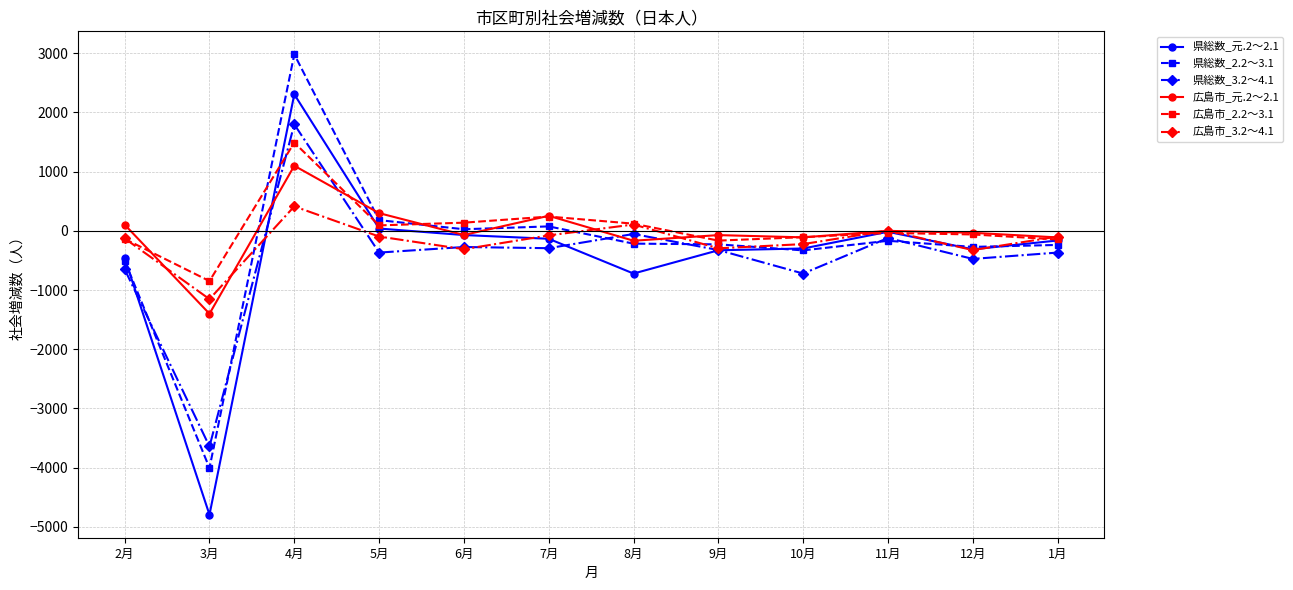

Between which two adjacent categories do 広島市_2.2～3.1 and 広島市_3.2～4.1 first intersect?

2月 and 3月